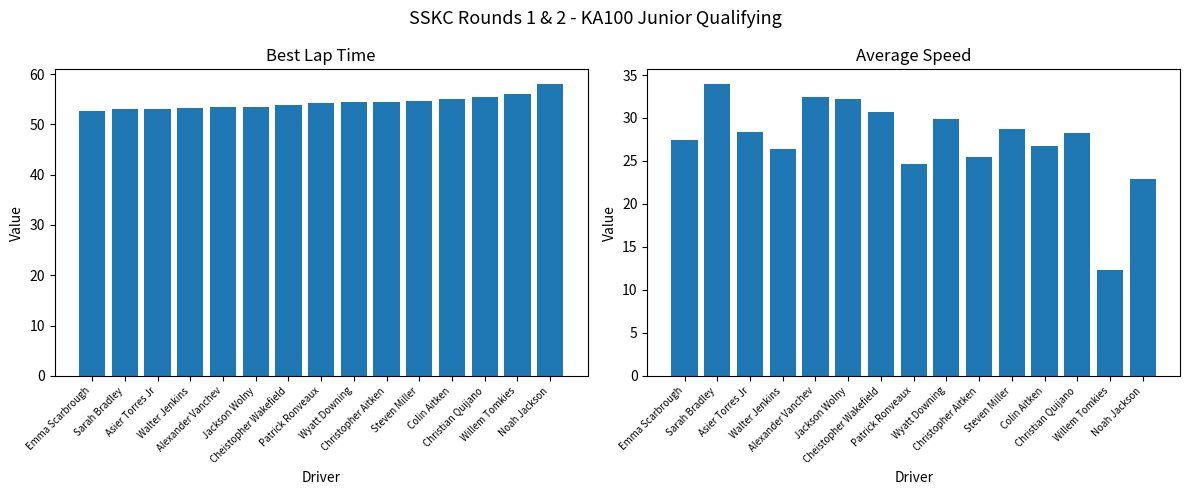

What is the sum of all Best Lap time values?

814.9